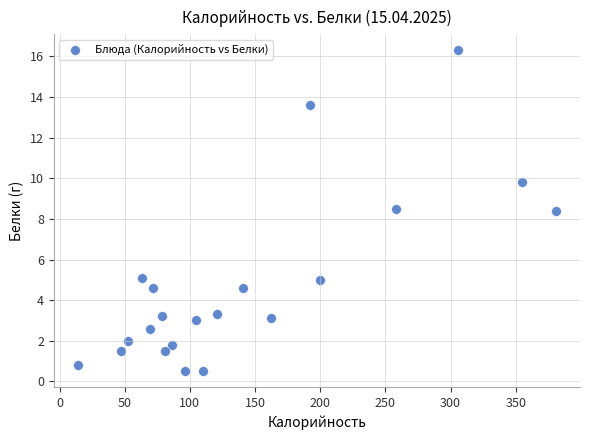

What is the range of X values (max minus min)?

367.0